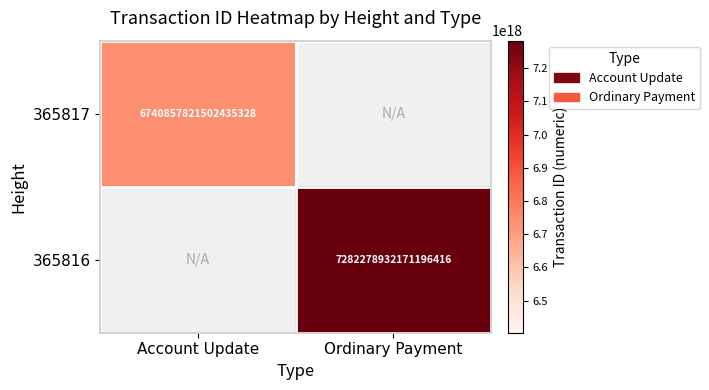

Which series has the largest range (max minus min)?

365817